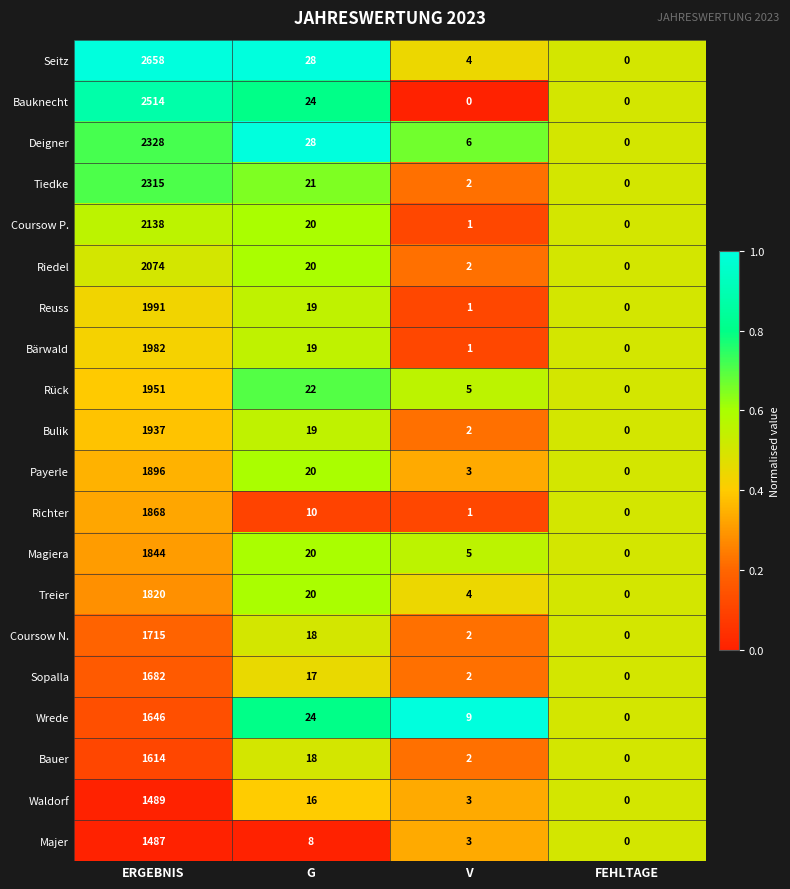

What is the average value of the Wrede series?

420